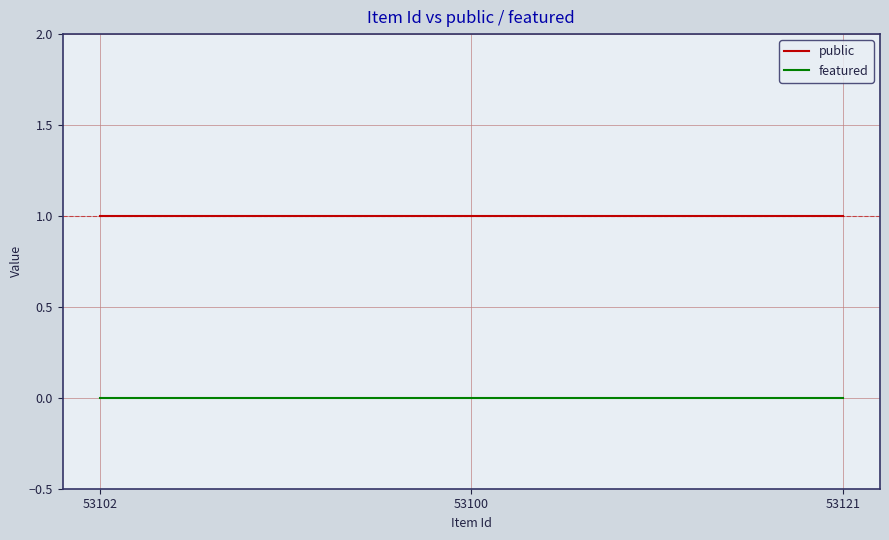

The value of public at 53102 is 1. True or false?

True